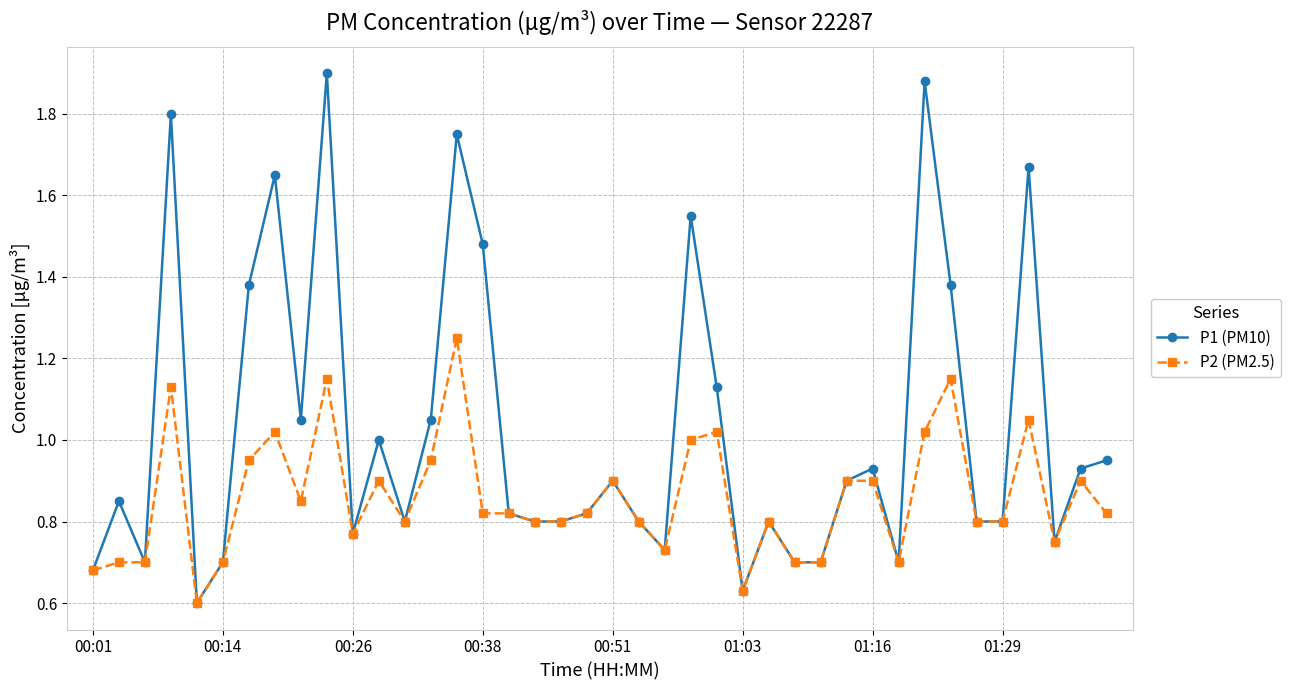

List the series in order of their peak value, lowest first.

P2 (PM2.5), P1 (PM10)